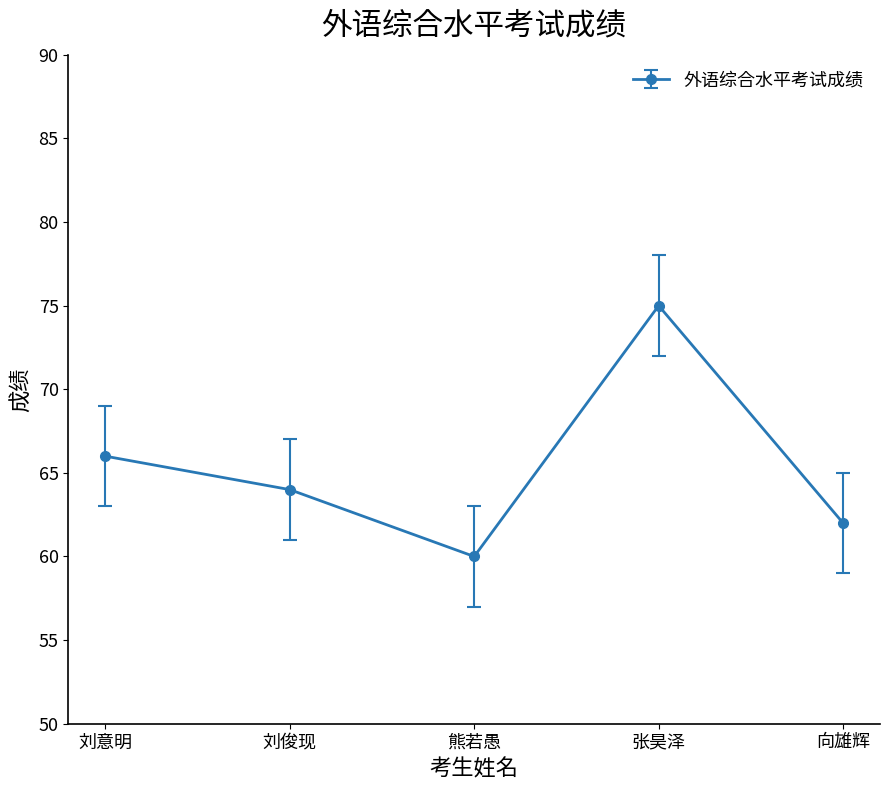

At which category does the data reach its first local peak?

张昊泽